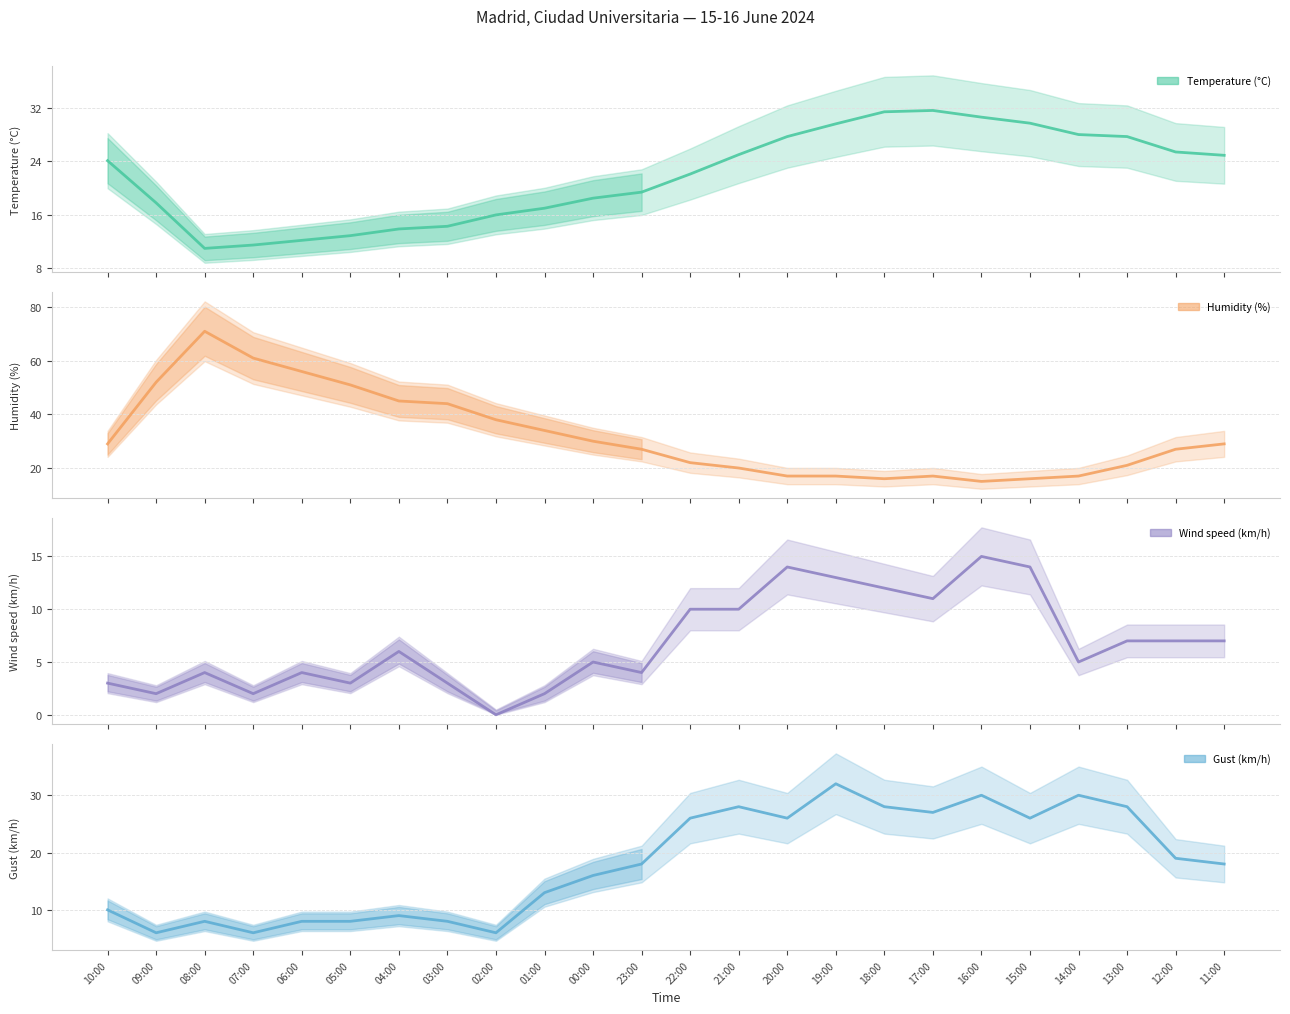

What is the value of the Temperature (°C) point at the 14th from the left?

25.0